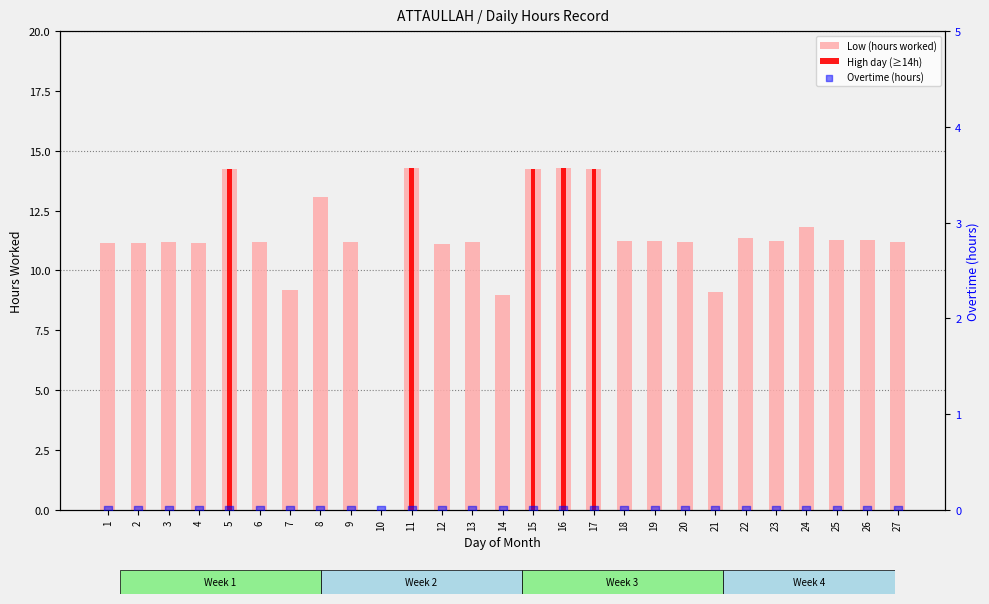

Which series reaches the minimum Y coordinate?

Low (hours worked)